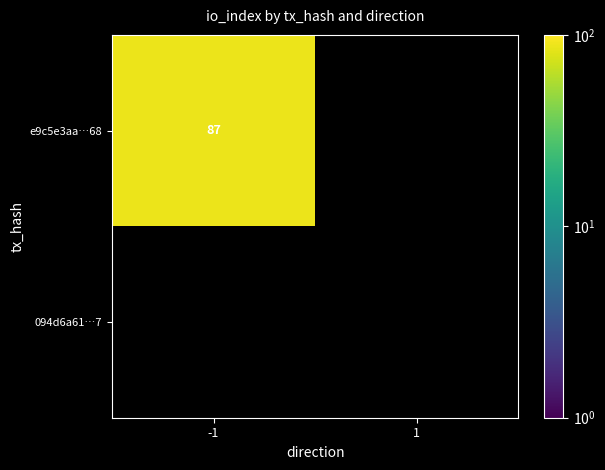

Which series changed the most between -1 and 1?

e9c5e3aa9a7ff8440c8768a915532fd99b2ff68